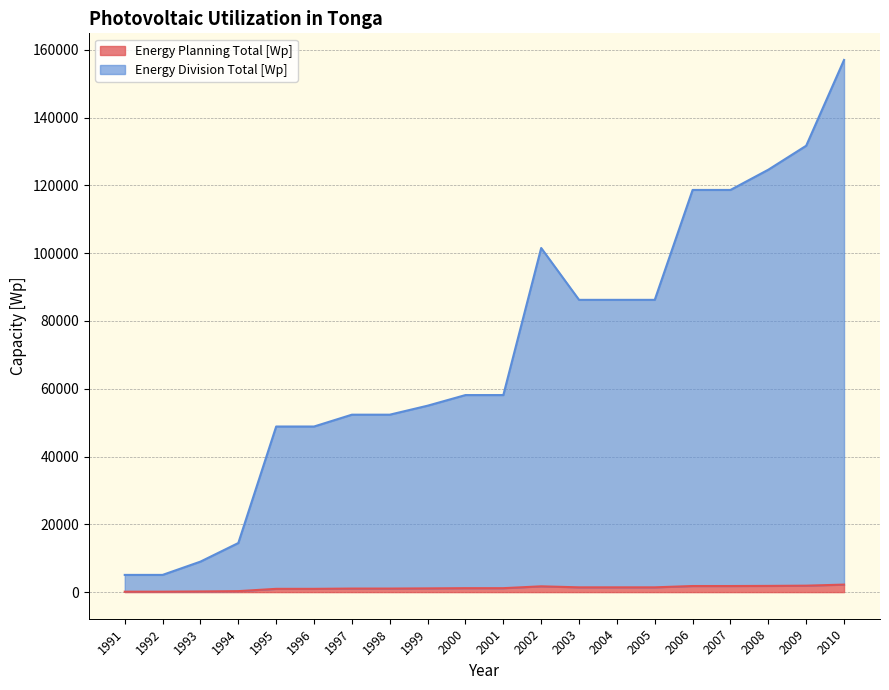

How many lines are shown in the chart?

2